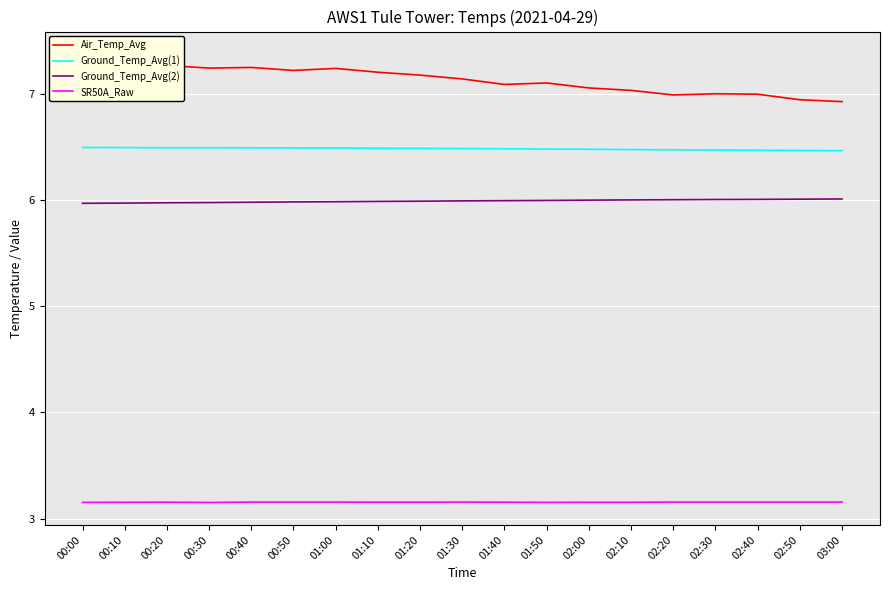

Is the value of SR50A_Raw at 01:20 greater than the value of Air_Temp_Avg at 01:40?

No